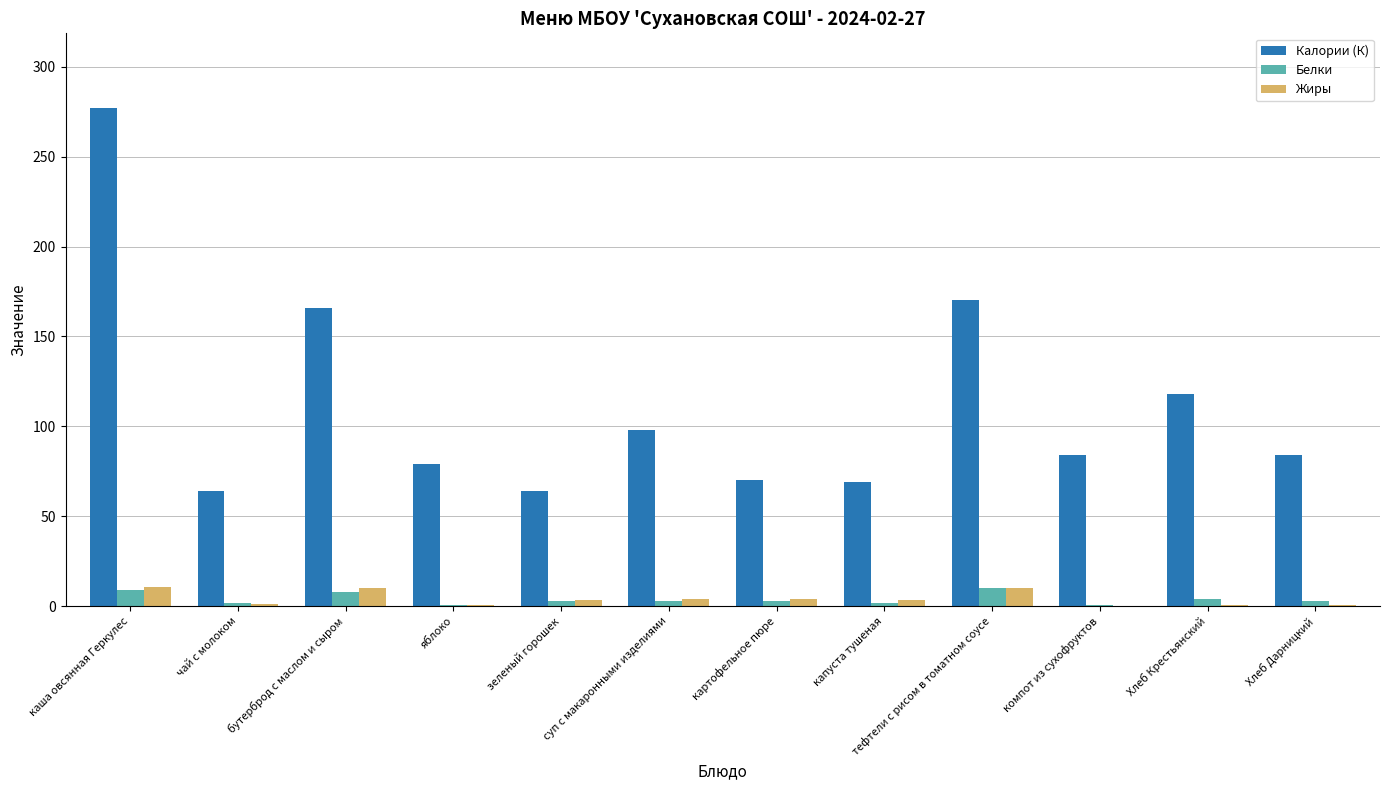

At which category does the chart reach its peak across all series?

каша овсянная Геркулес